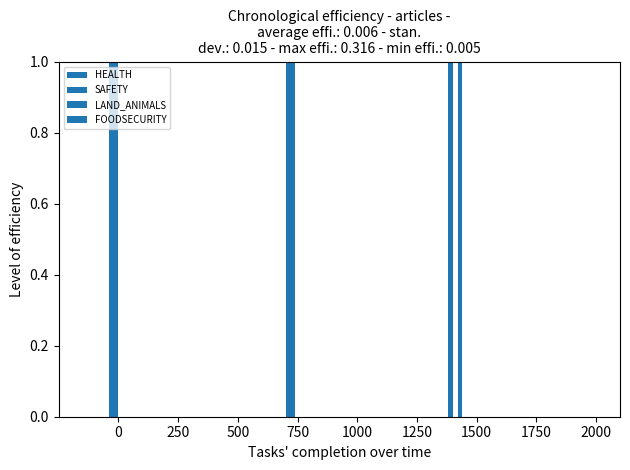

What is the difference between the maximum and minimum values in the FOODSECURITY series?

1